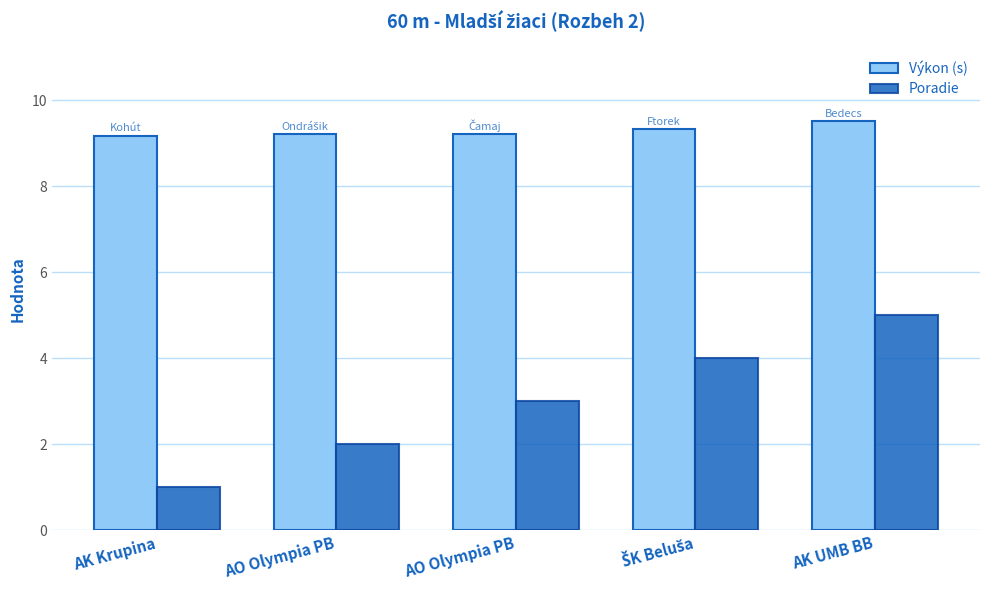

Which series has the largest range (max minus min)?

Poradie